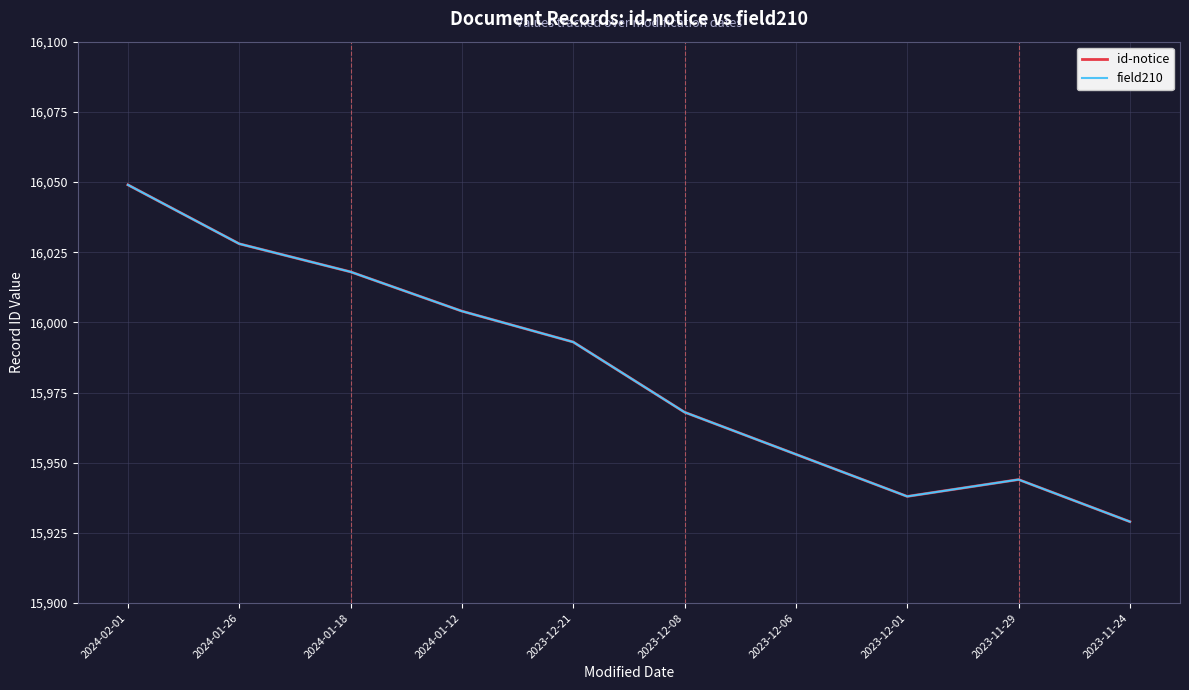

Does the chart have visible grid lines?

Yes